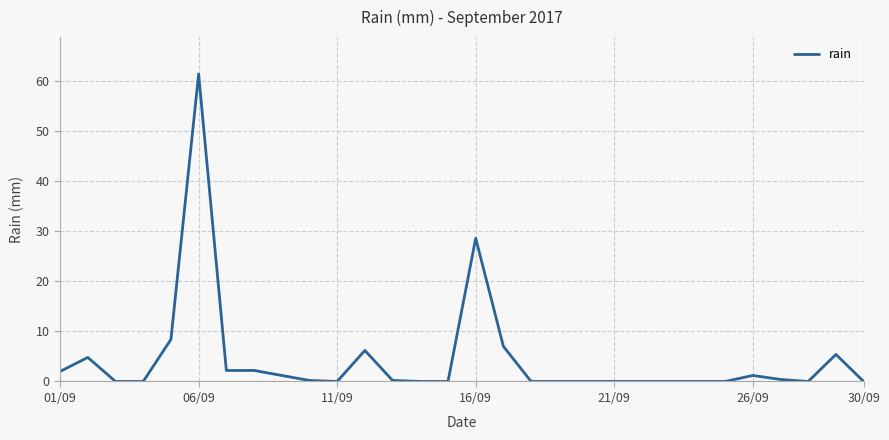

What is the greatest value displayed?

61.4